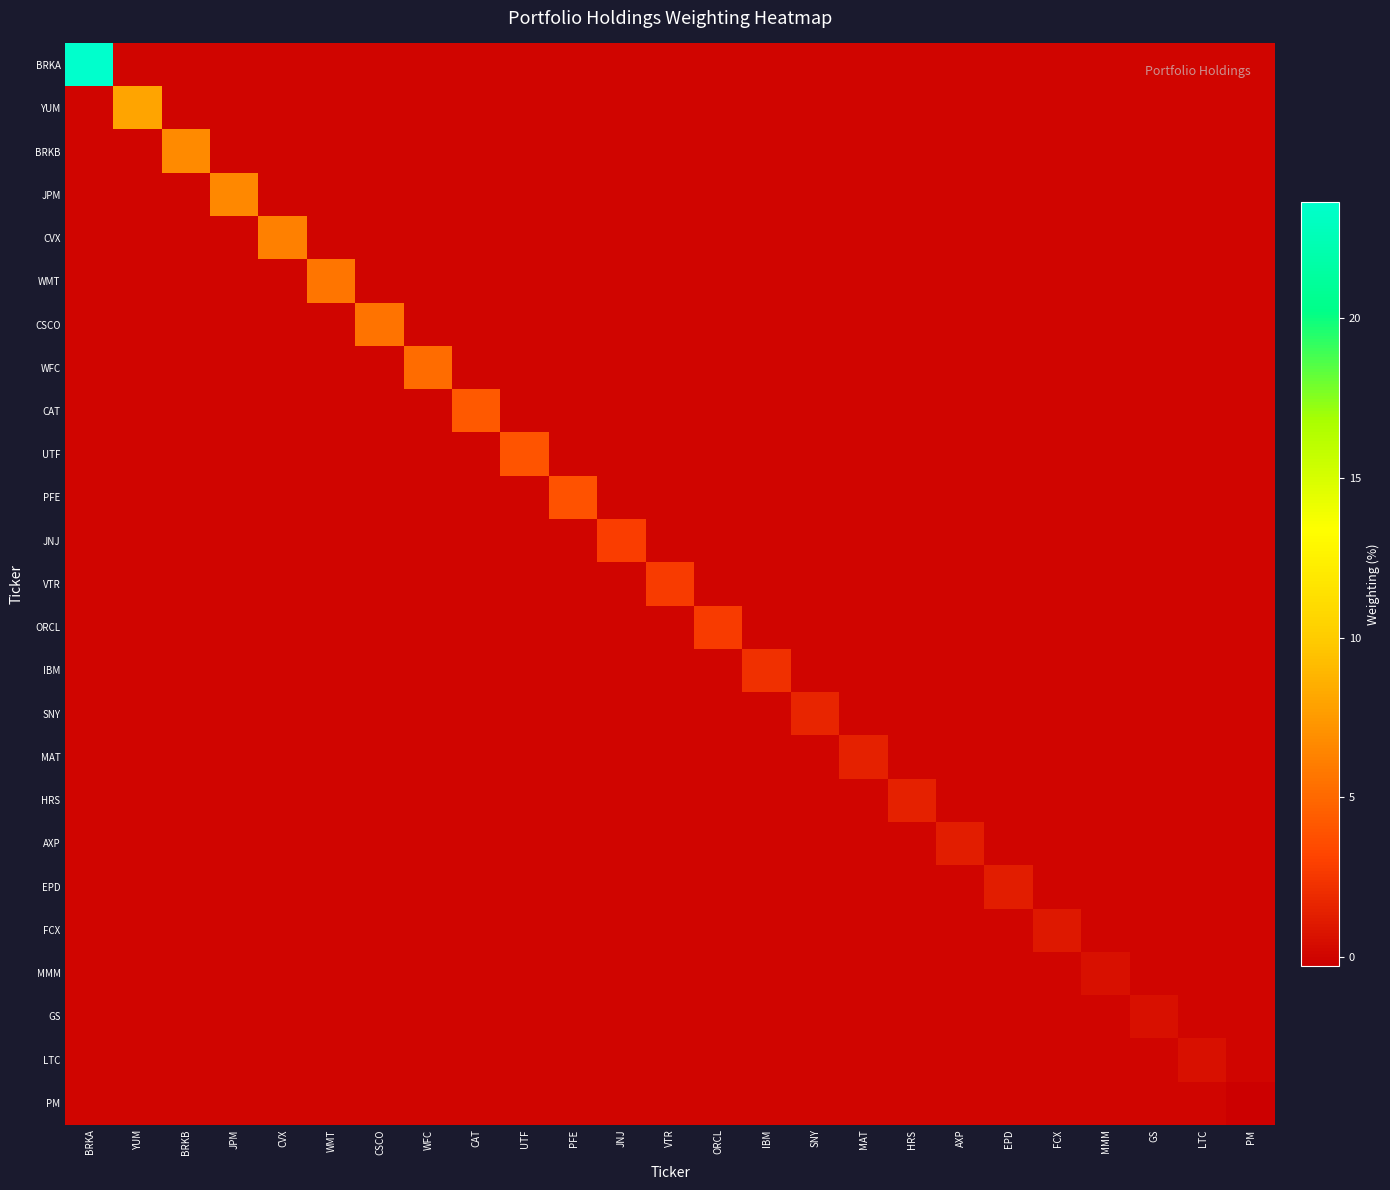

Between MMM and JPM, which is larger?

MMM